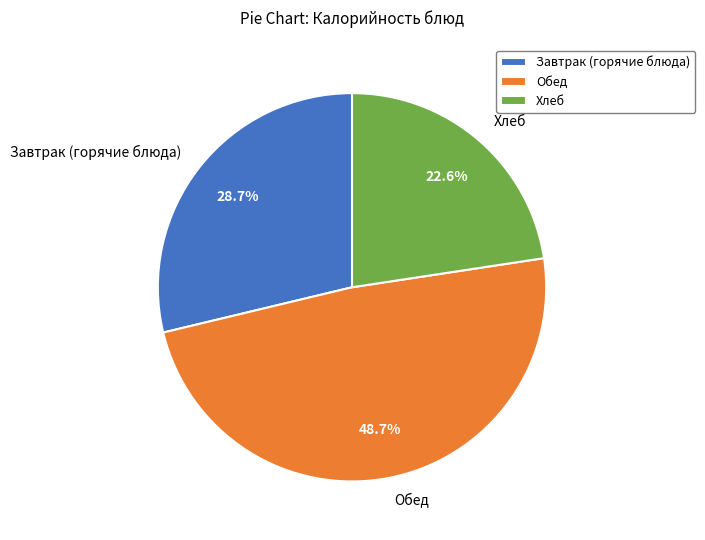

What is the smallest slice in the pie chart?

Хлеб